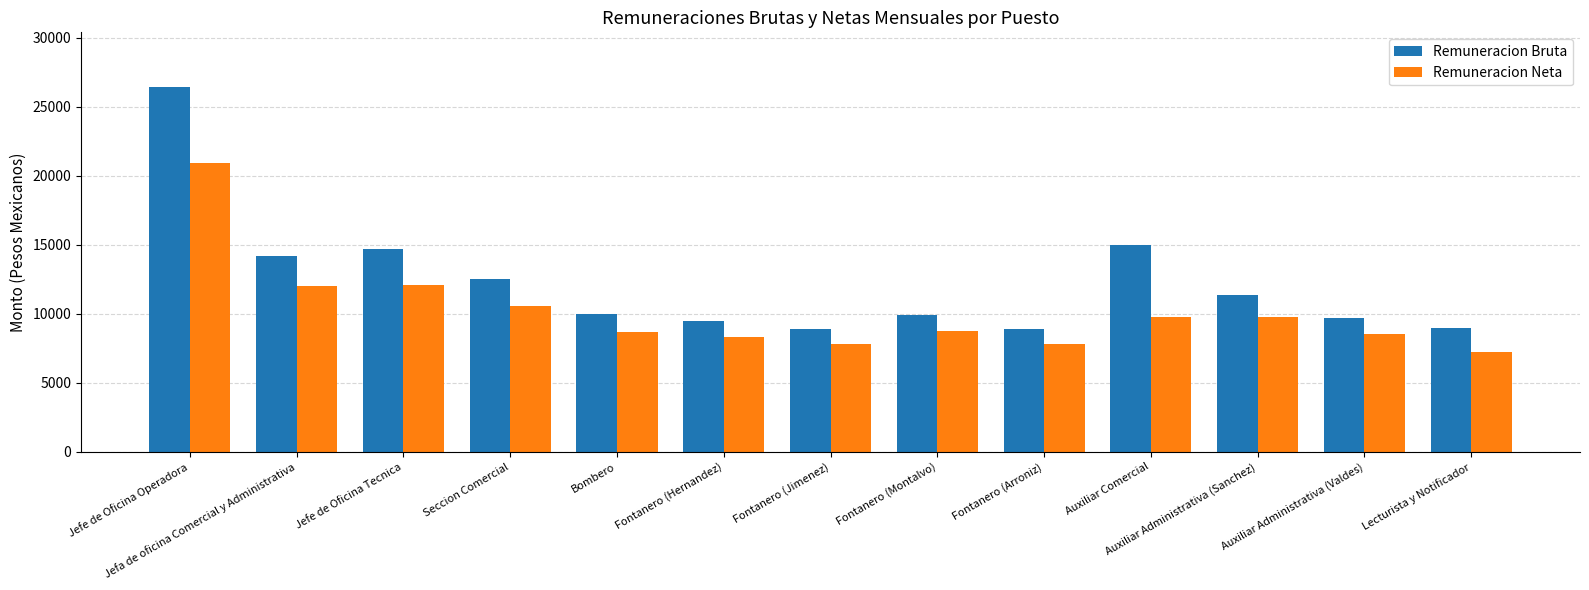

At which category is the sum across all series the highest?

Jefe de Oficina Operadora